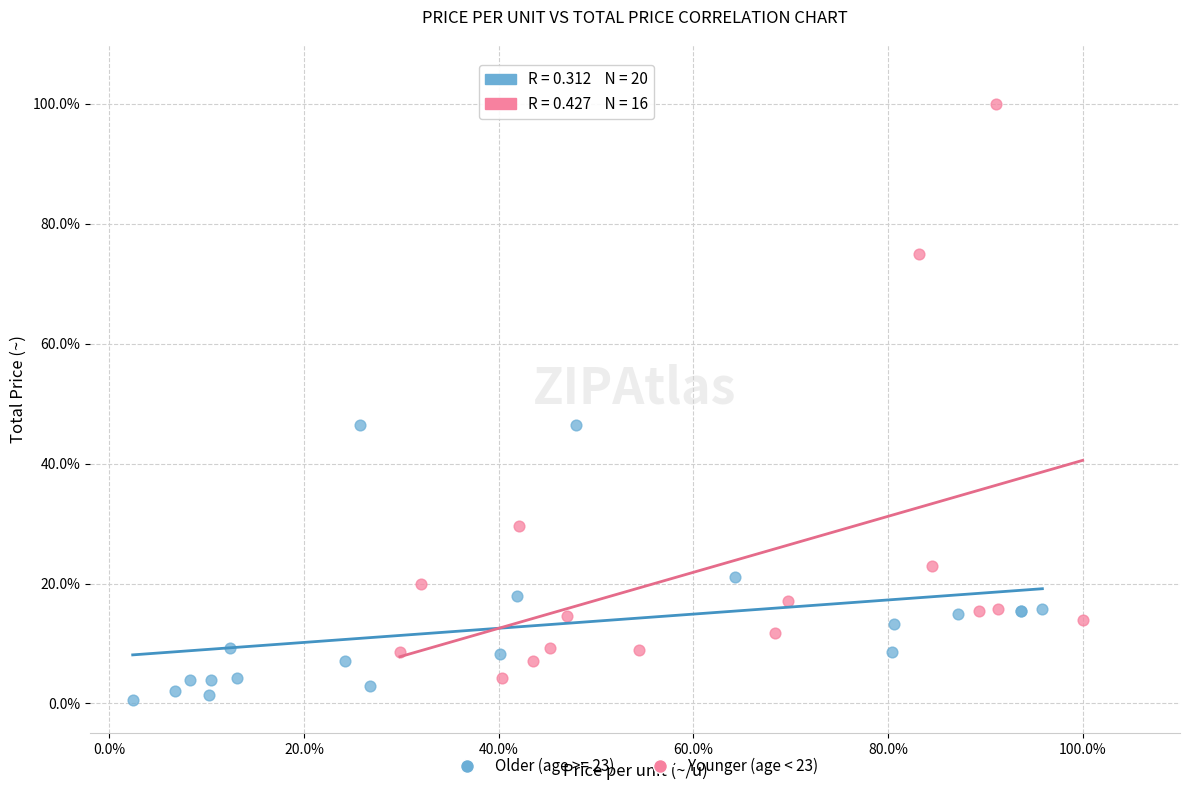

What are all the series names shown in the legend?

Older (age >= 23), Younger (age < 23)